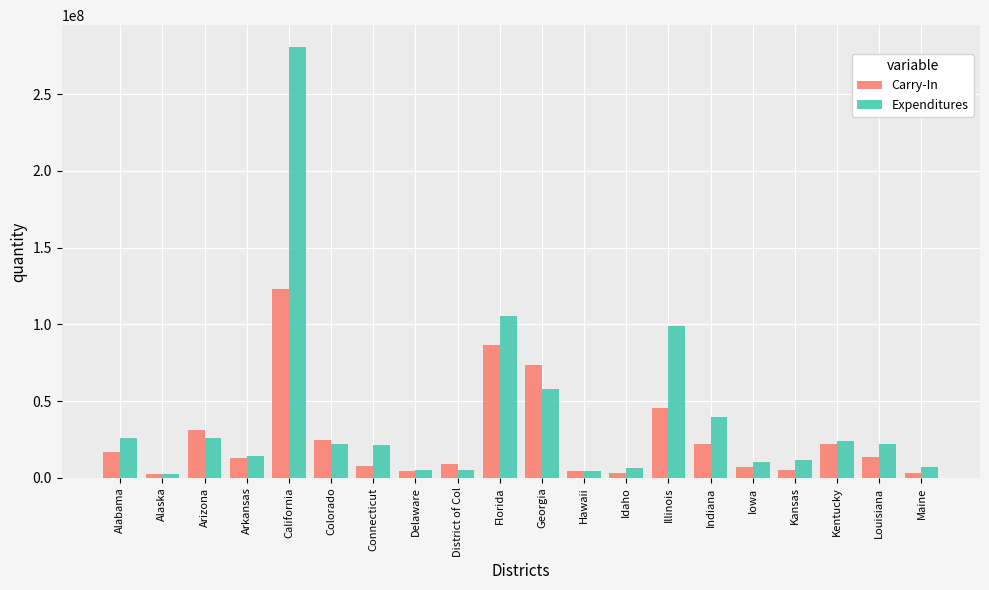

What are all the series names shown in the legend?

Carry-In, Expenditures